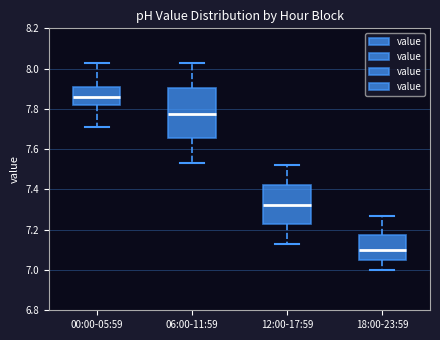

Which box has the highest median line?

00:00-05:59